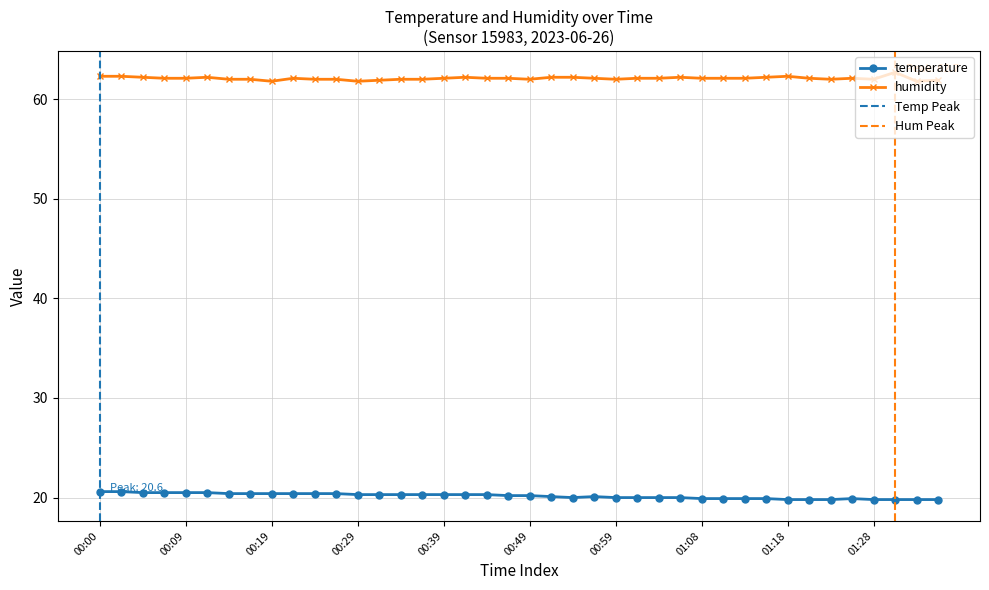

Reading right to left, list all the values displayed in this chart.

temperature: 19.8	19.8	19.8	19.8	19.9	19.8	19.8	19.8	19.9	19.9	19.9	19.9	20.0	20.0	20.0	20.0	20.1	20.0	20.1	20.2	20.2	20.3	20.3	20.3	20.3	20.3	20.3	20.3	20.4	20.4	20.4	20.4	20.4	20.4	20.5	20.5	20.5	20.5	20.6	20.6
humidity: 61.9	61.8	62.7	62.0	62.1	62.0	62.1	62.3	62.2	62.1	62.1	62.1	62.2	62.1	62.1	62.0	62.1	62.2	62.2	62.0	62.1	62.1	62.2	62.1	62.0	62.0	61.9	61.8	62.0	62.0	62.1	61.8	62.0	62.0	62.2	62.1	62.1	62.2	62.3	62.3